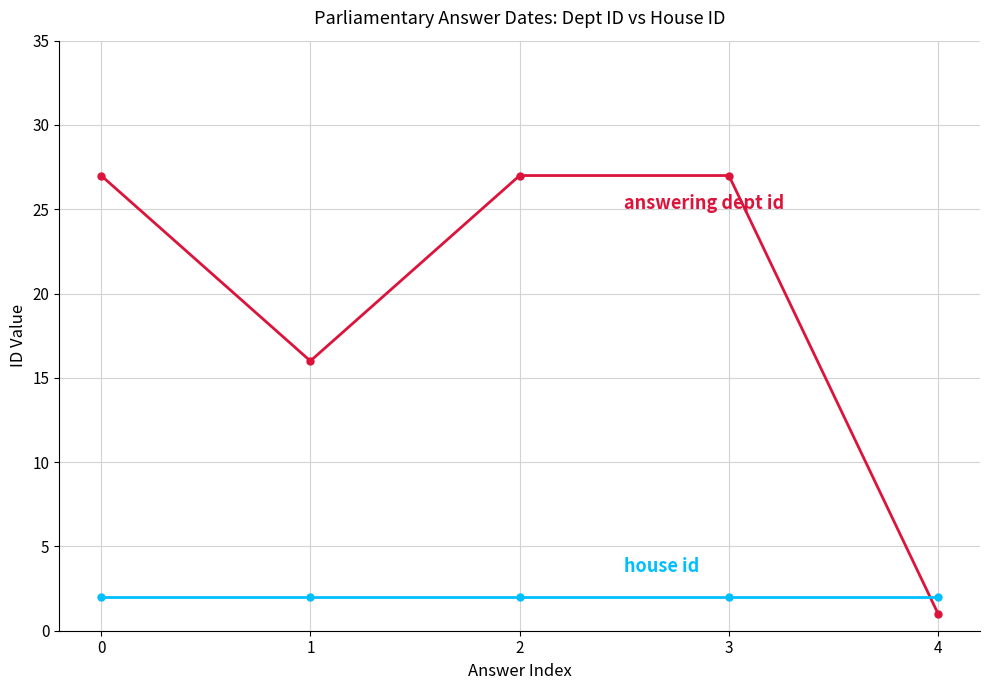

What is the spread (max minus min) of values at 3?

25